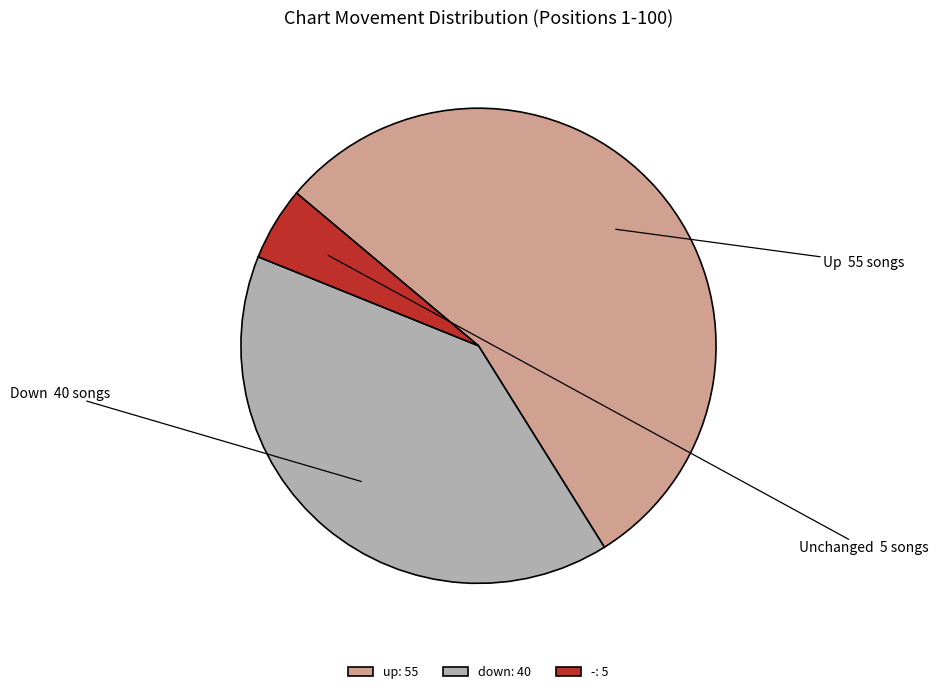

Is the sum of up: 55 and down: 40 greater than half?

Yes